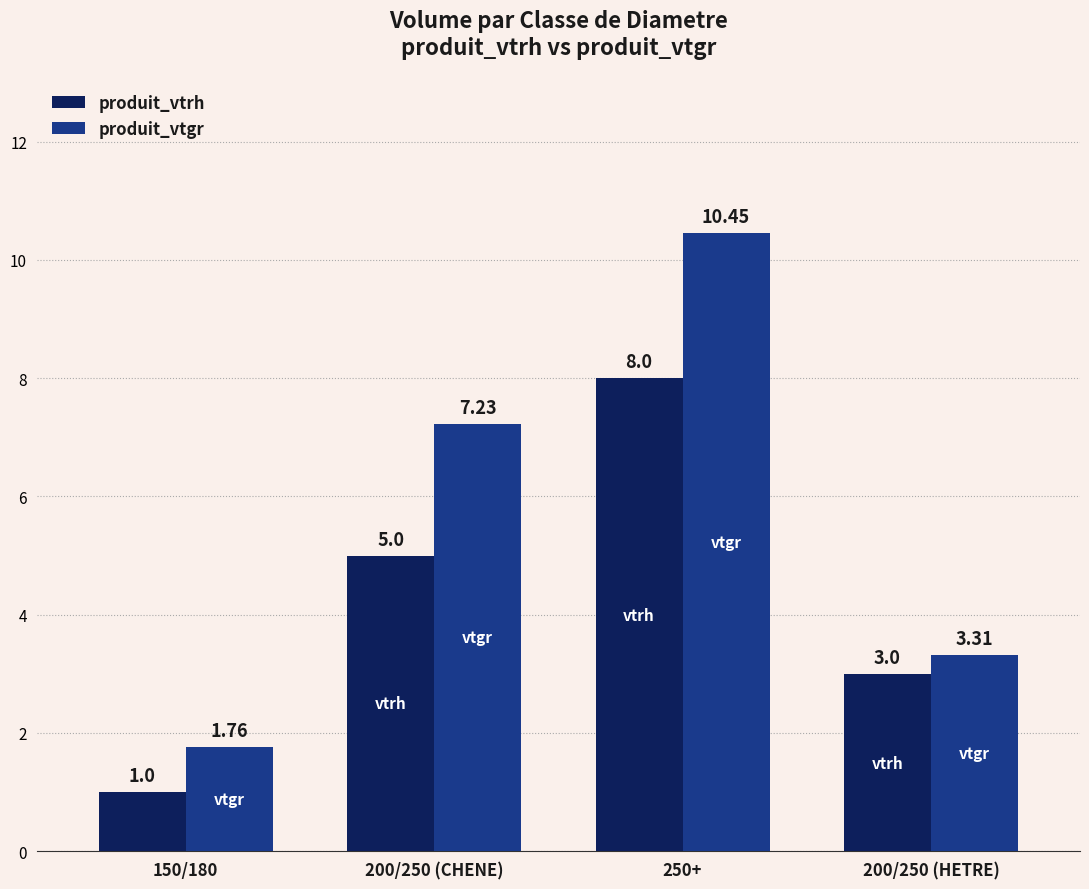

Which category has the lowest value across all series?

150/180